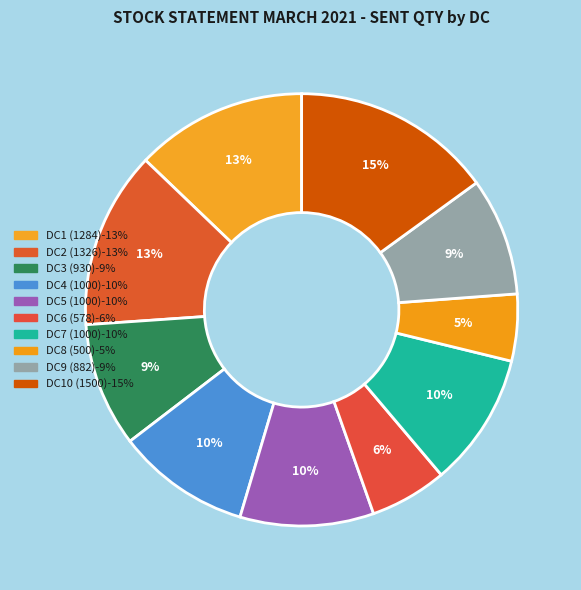

How many slices are in this pie chart?

10